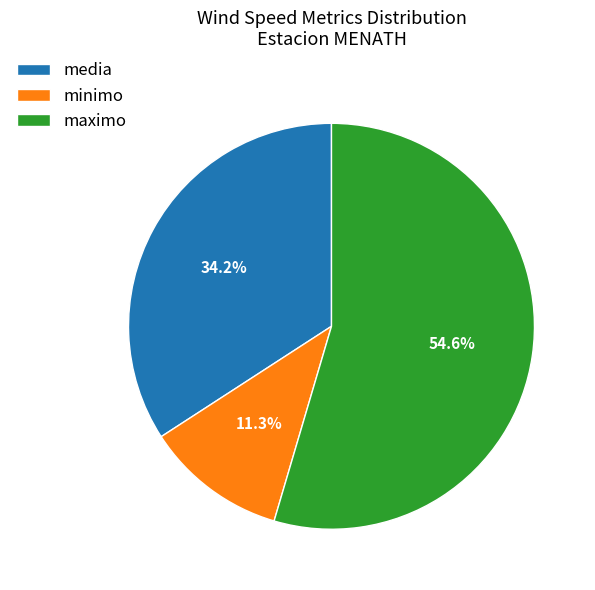

Rank the categories by value from highest to lowest.

maximo, media, minimo